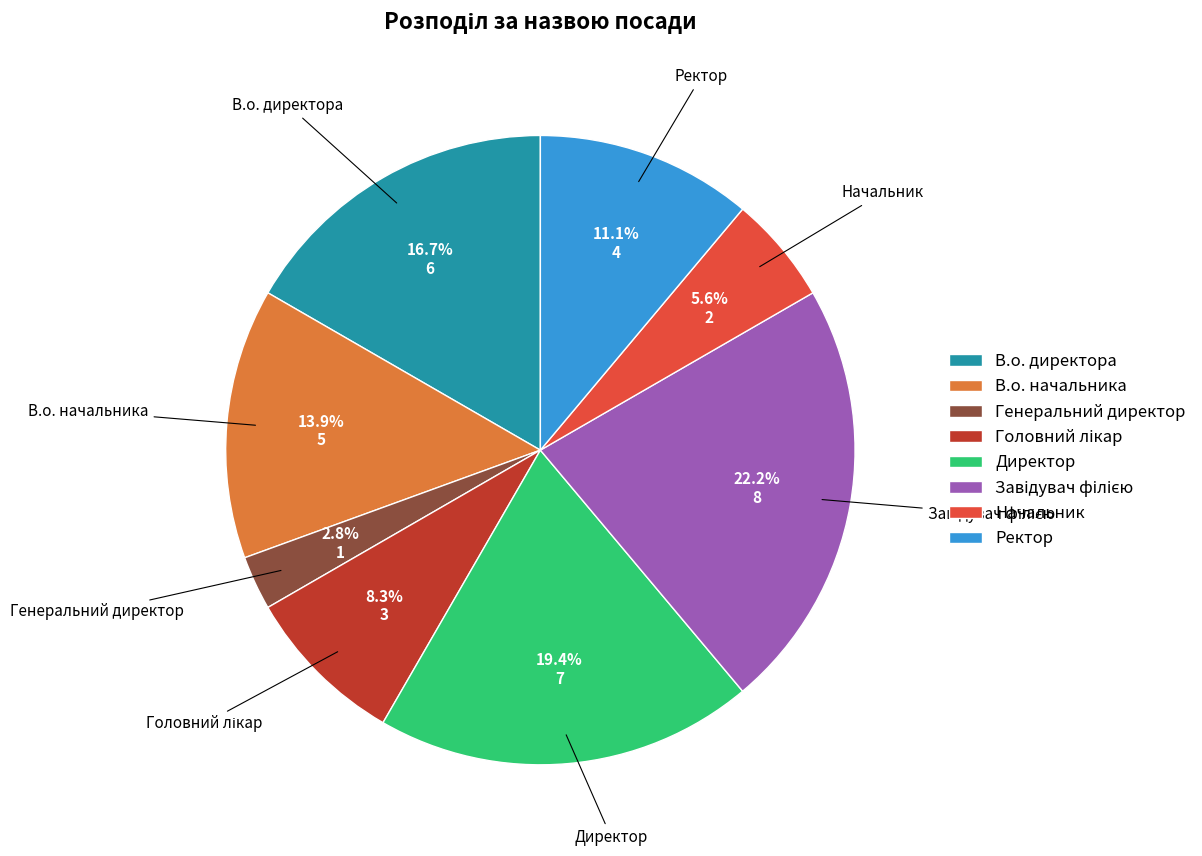

Do В.о. директора and Ректор together represent more than half of the pie?

No